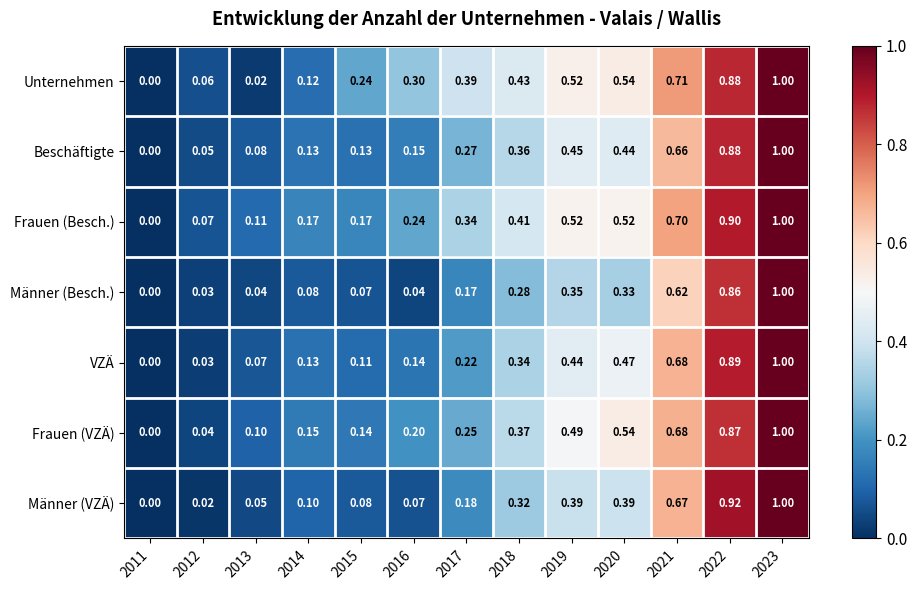

At which category is the sum across all series the highest?

2023